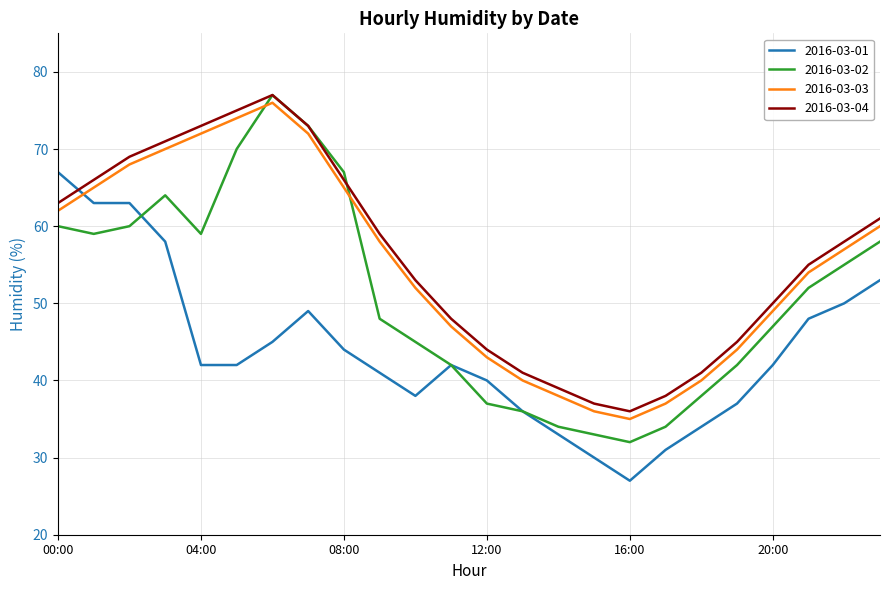

How many times do 2016-03-03 and 2016-03-01 cross each other?

1